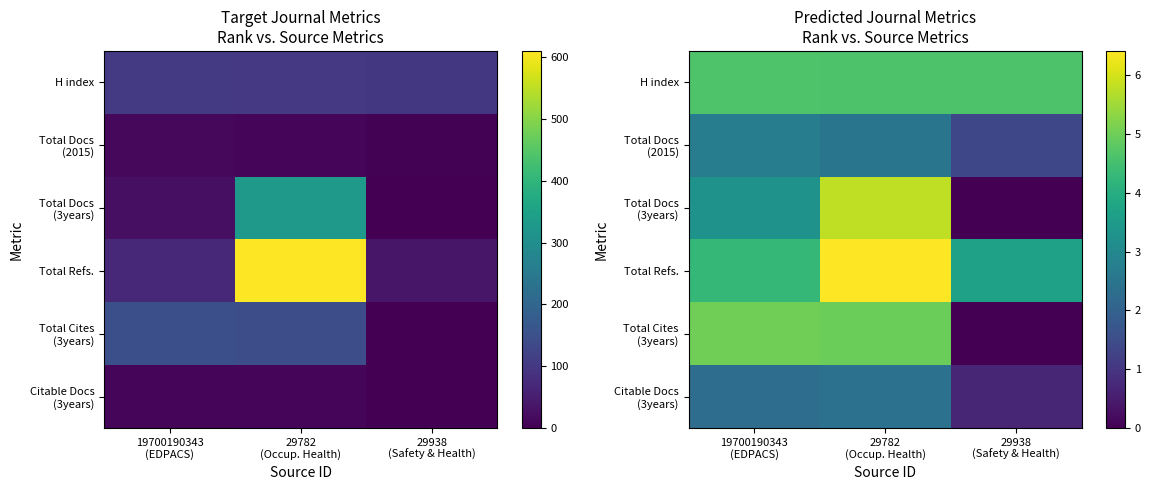

The value of Total Docs (2015) at 29938 (Safety & Health) is 1.4. True or false?

True